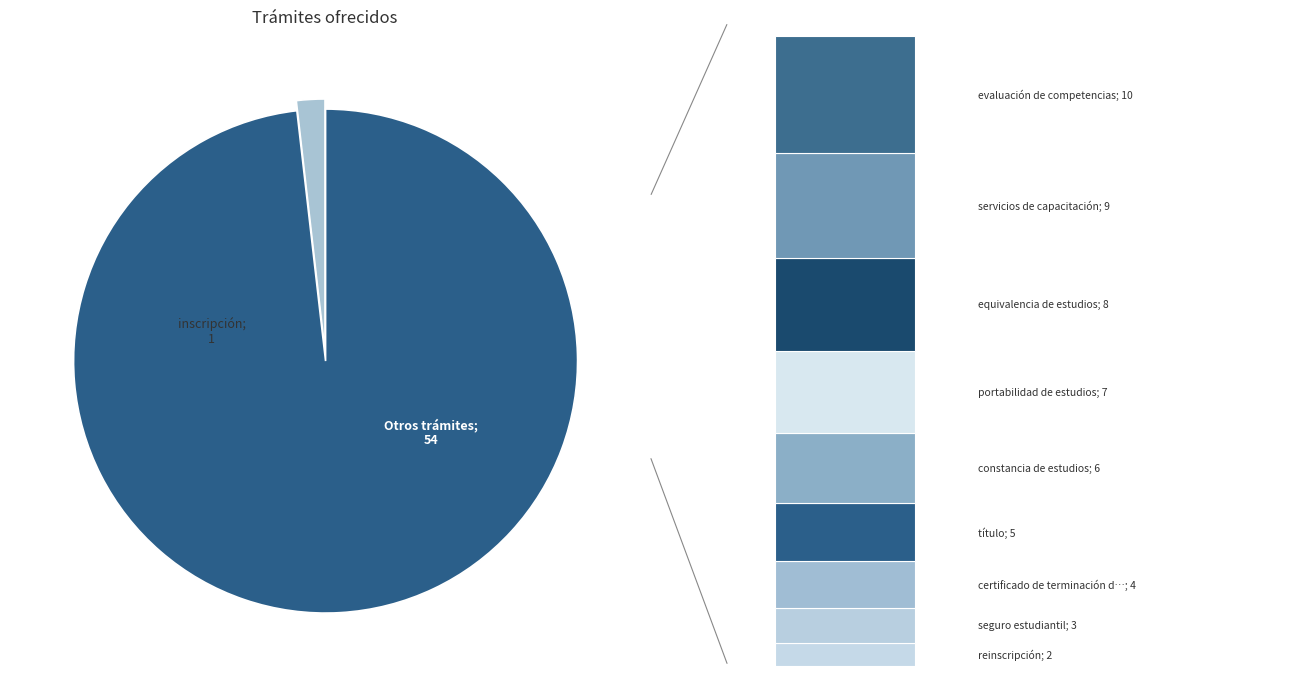

What portion of the pie excludes equivalencia de estudios?

85.5%